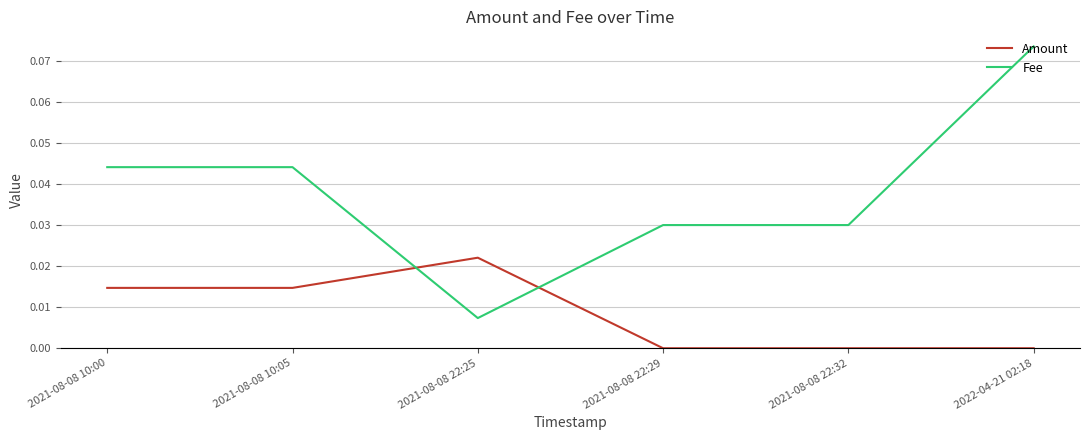

Which series has the largest total across all categories?

Fee